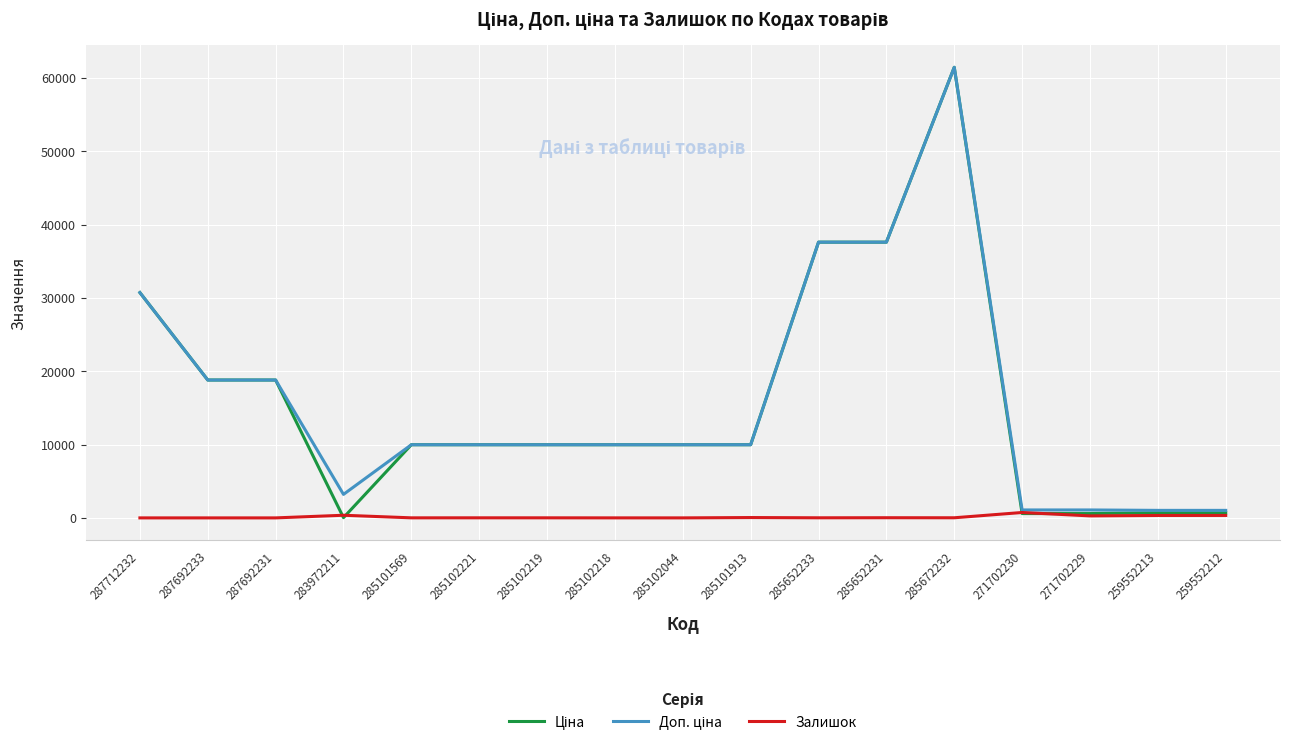

Does the chart display data point markers on the line(s)?

No